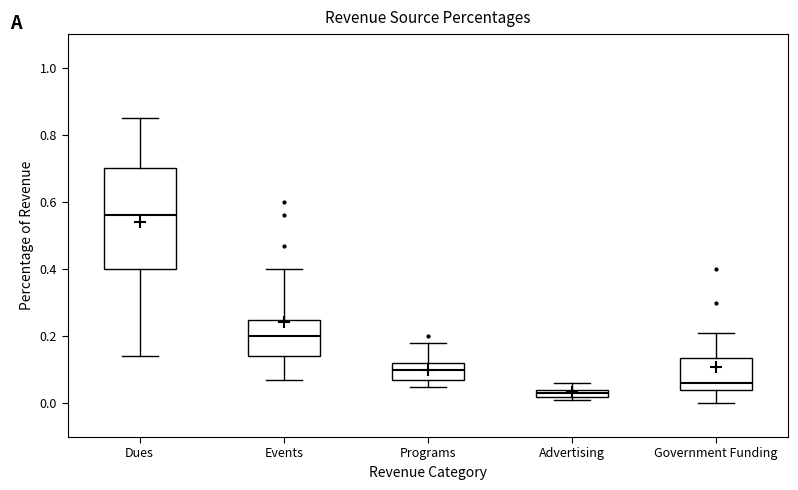

Which box is the tallest, from its lower edge to its upper edge?

Dues